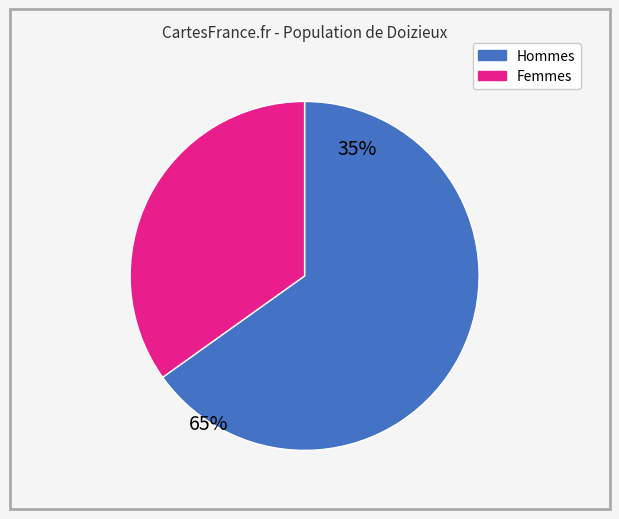

How many slices are in this pie chart?

2